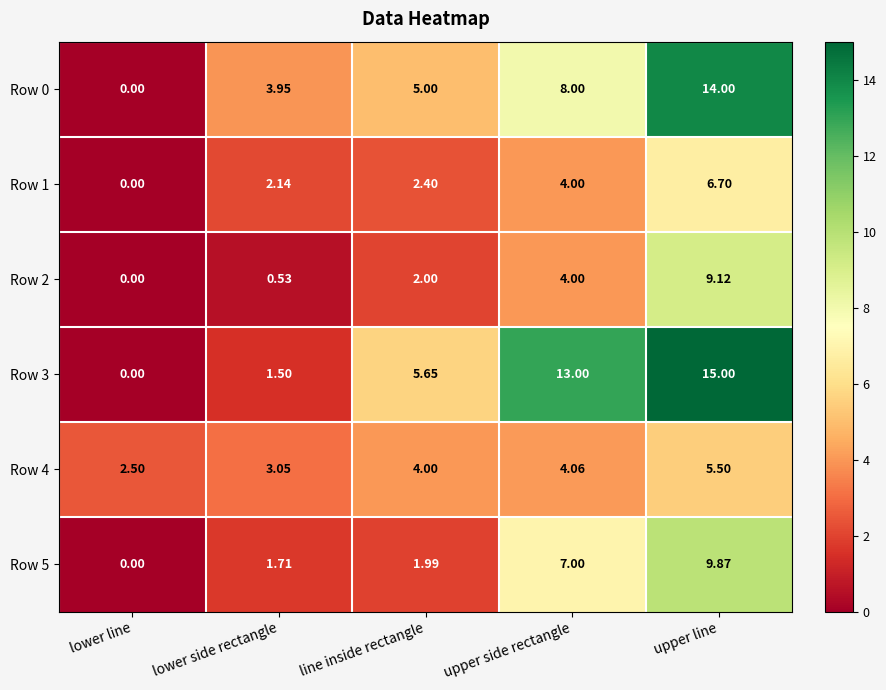

Which category has the lowest value in the Row 0 series?

lower line